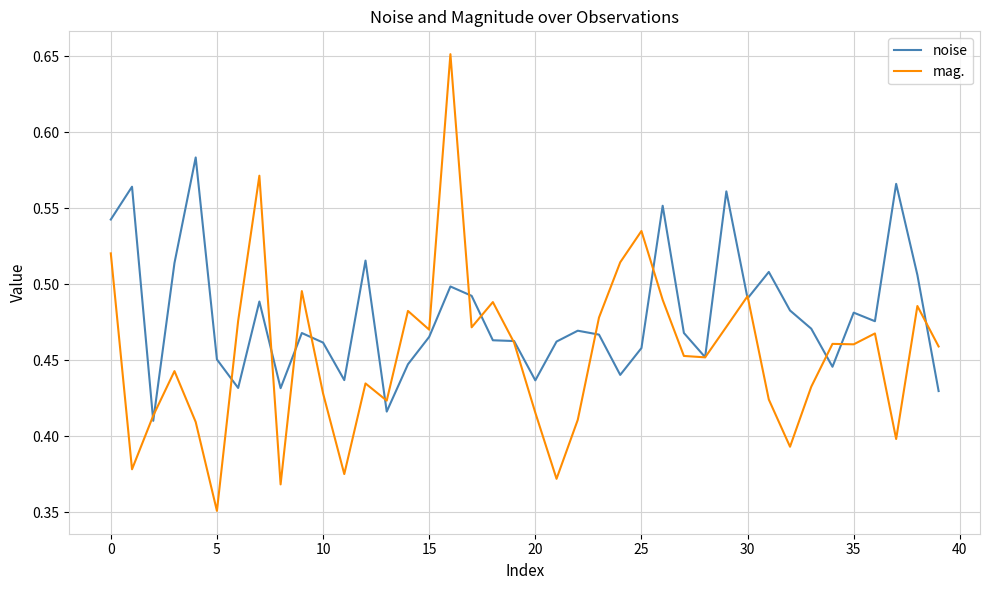

Which series has the largest range (max minus min)?

mag.